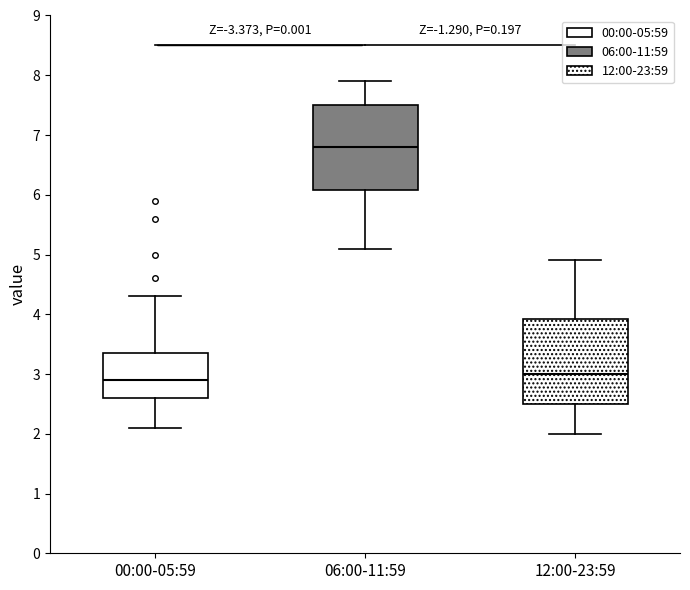

Where does the lower whisker of the box for 06:00-11:59 end on the y-axis? The values are not printed on the chart, so give them approximately, as read against the axis.

5.1